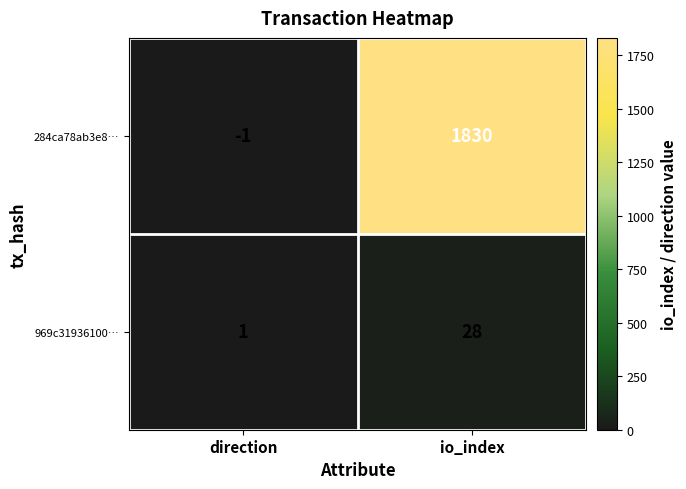

Where is 969c31936100… nearest to the value 14?

direction